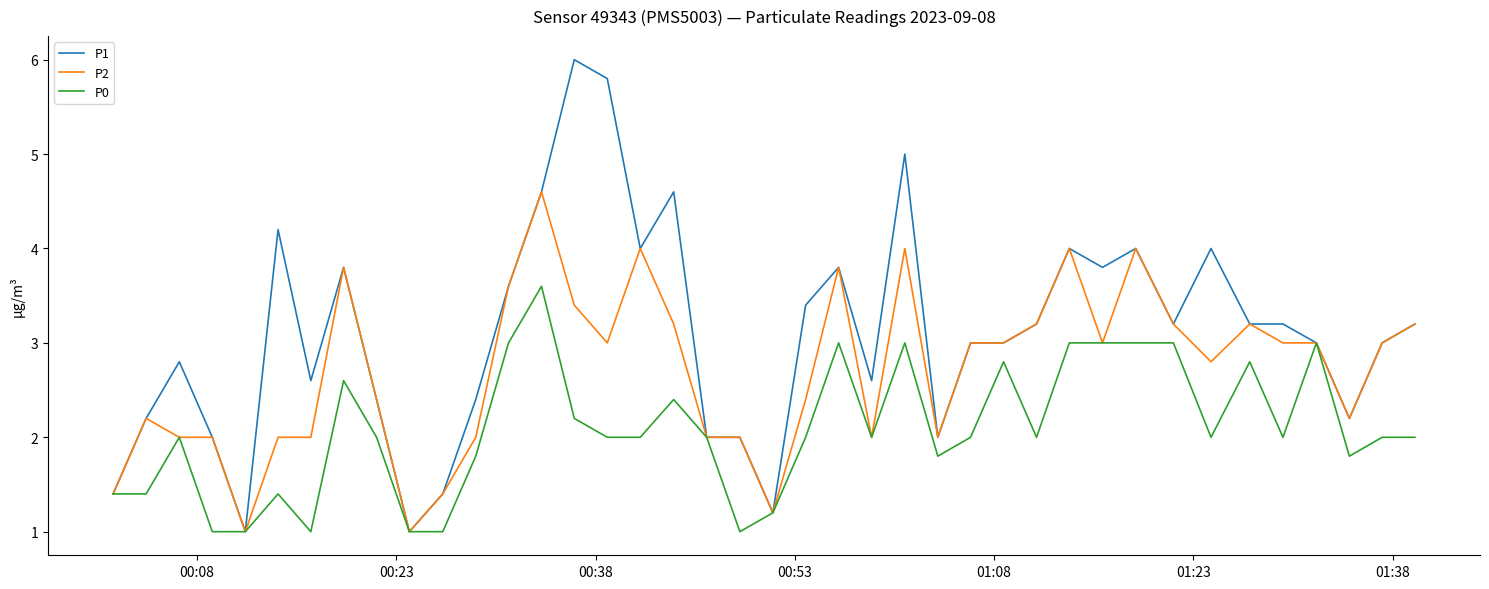

Which series has the widest spread of values?

P1